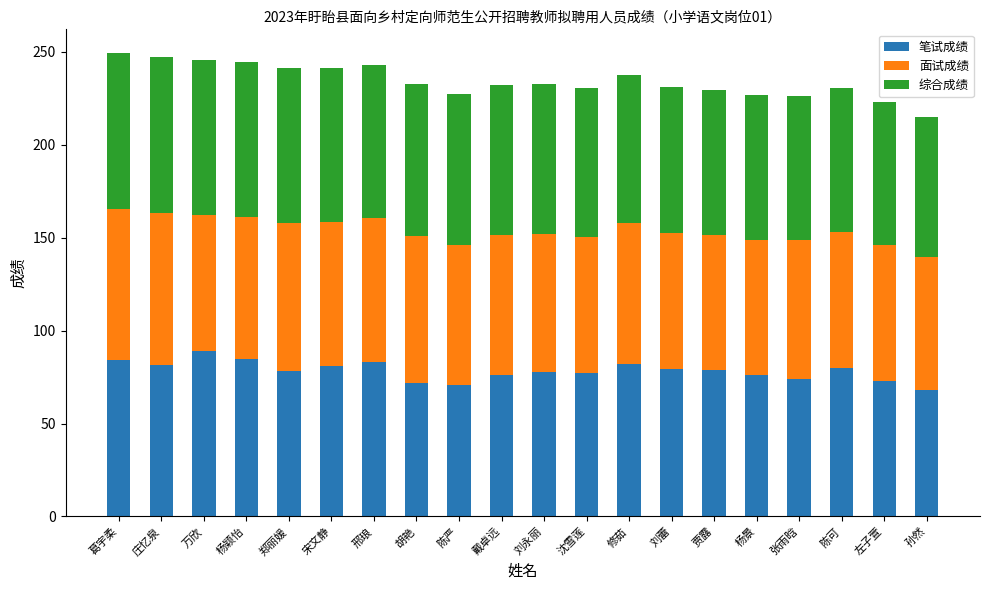

What is the total value across all series at 郑丽媛?

241.1